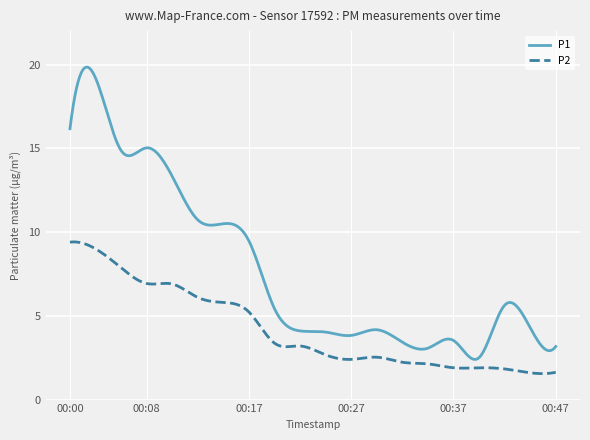

Which series has the widest spread of values?

P1